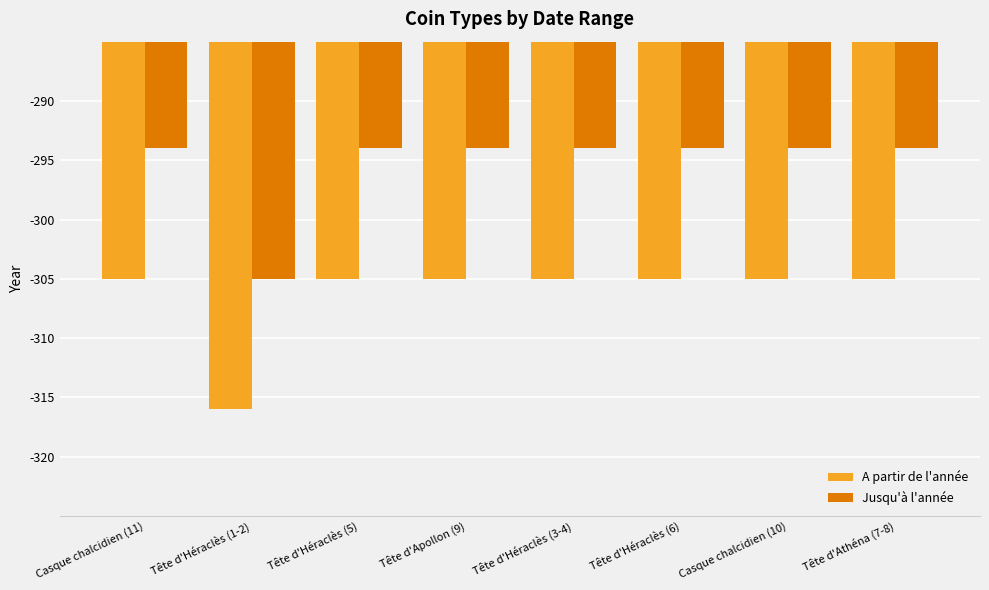

The value of A partir de l'année at Tête d'Apollon (9) is -305. True or false?

True